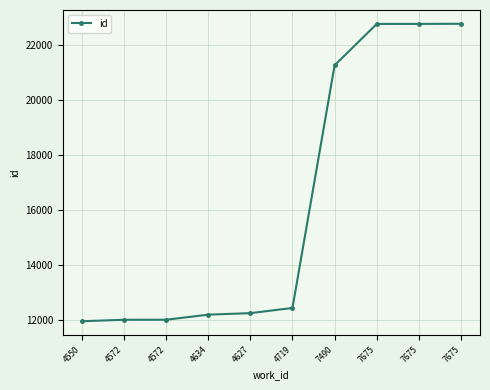

How many lines are shown in the chart?

1